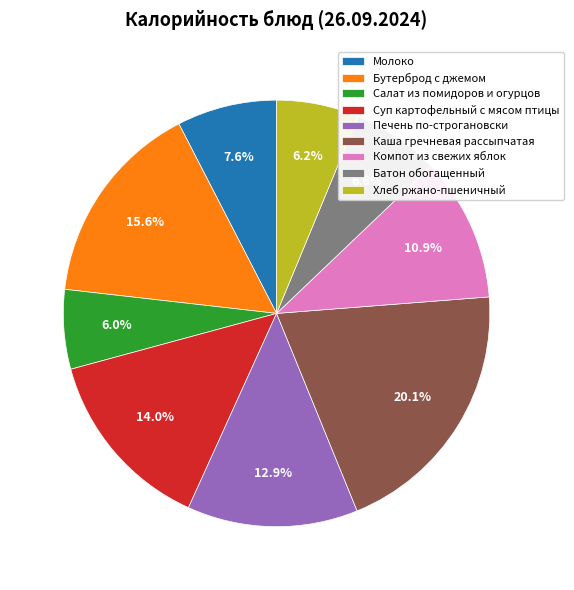

The Компот из свежих яблок slice represents 11% of the pie. True or false?

True